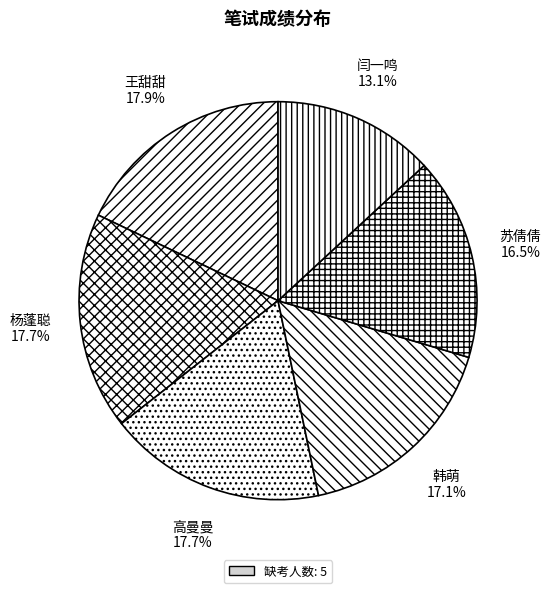

How many segments does this pie chart have?

6